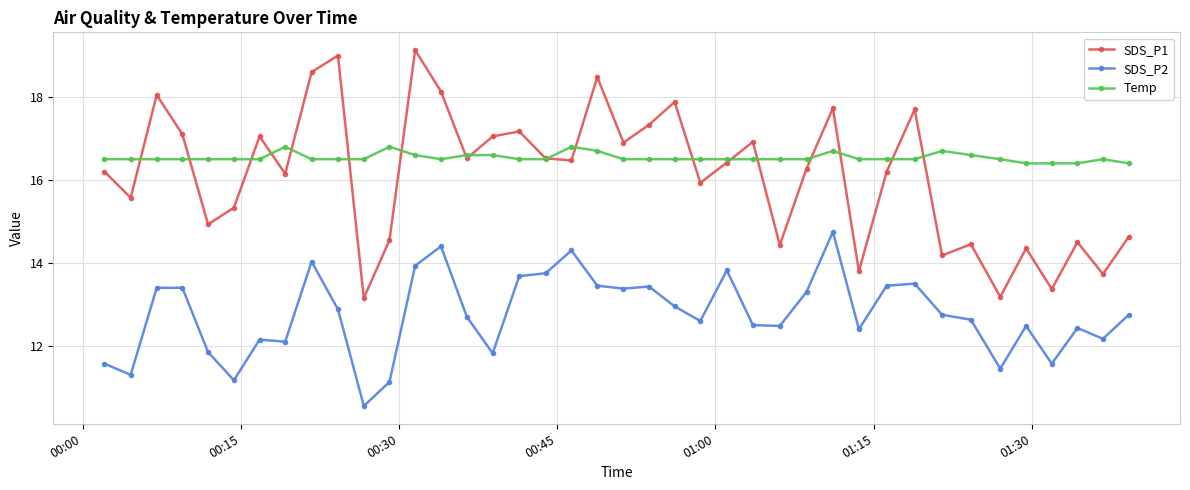

True or false: SDS_P2 and Temp cross at least once.

False